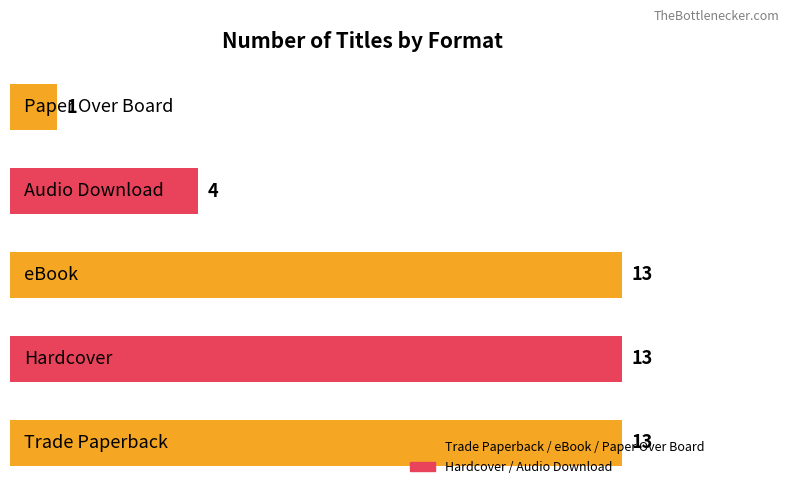

What is the average value?

9